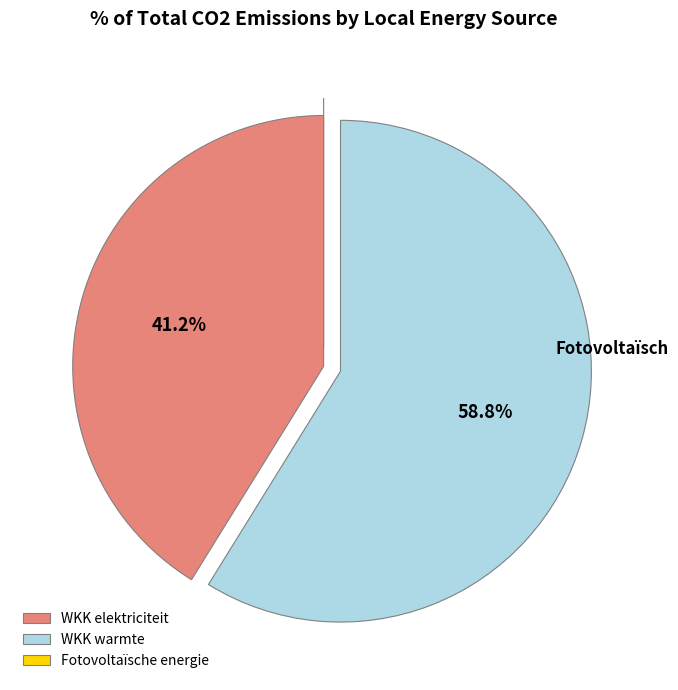

Which category accounts for the majority?

WKK warmte